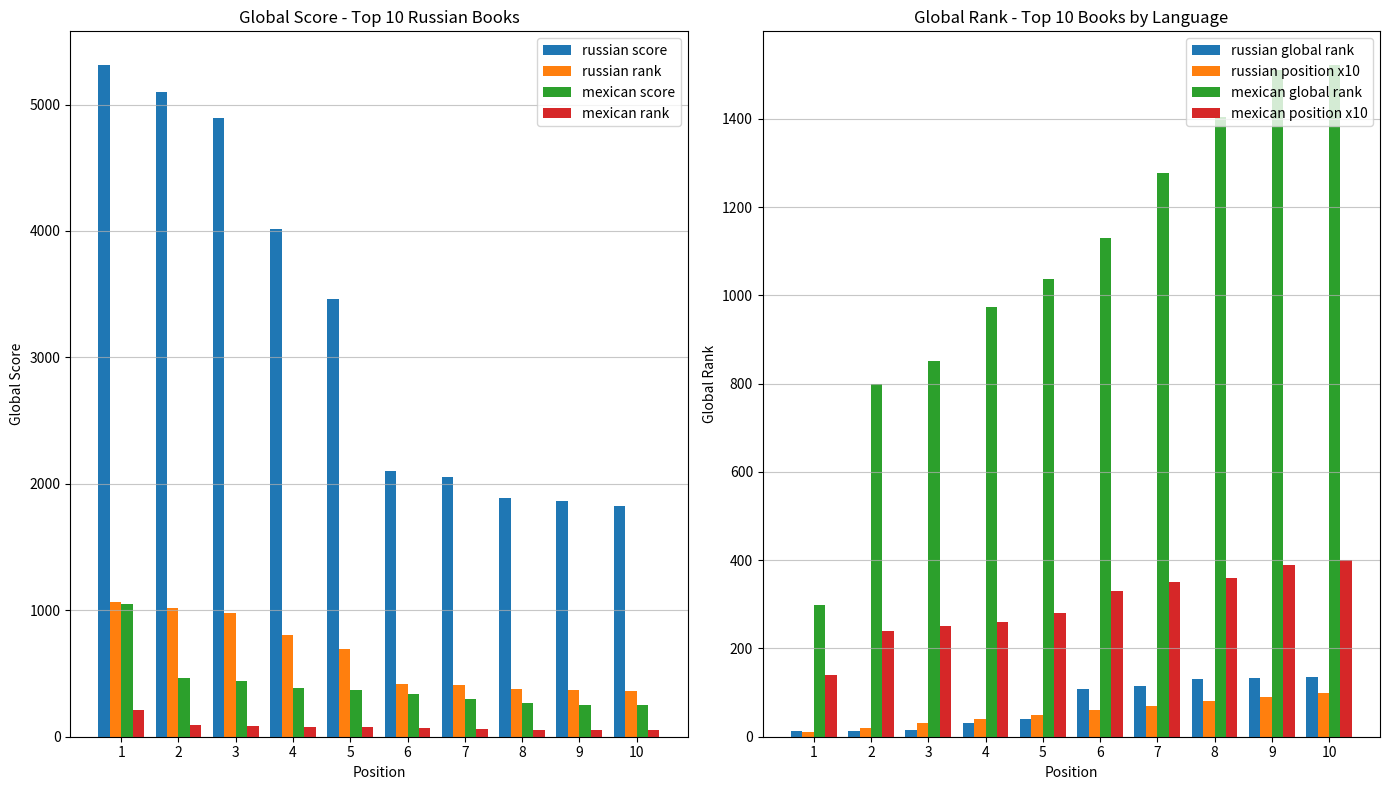

Is the value of mexican global rank at 5 greater than the value of russian position x10 at 10?

Yes